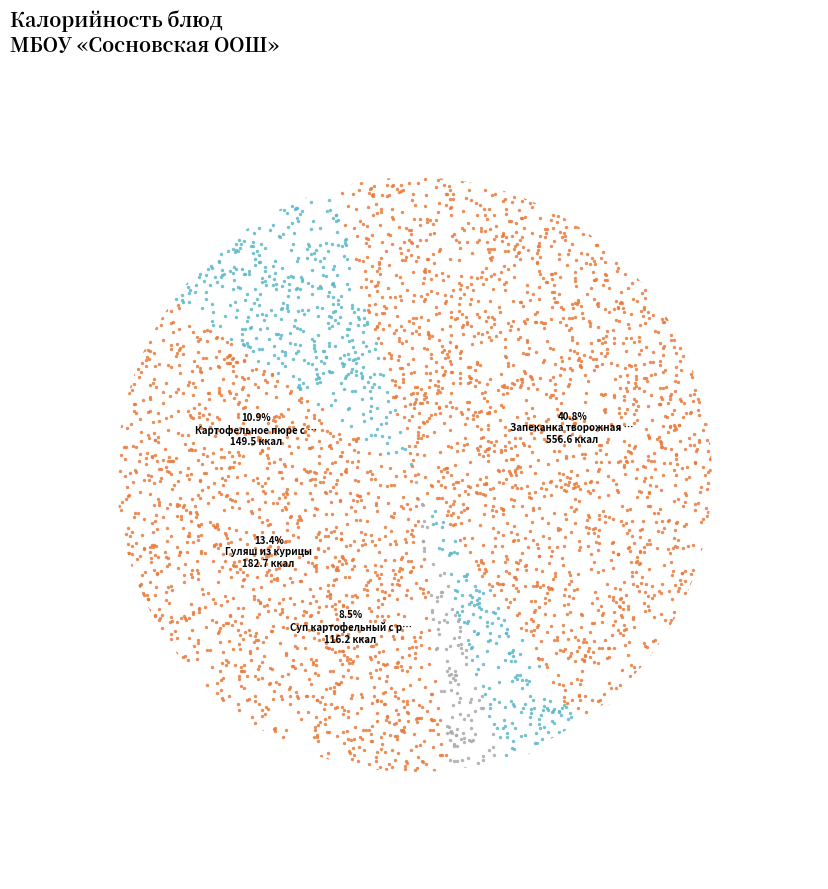

Is it true that Гуляш из курицы is 26% of the pie?

False